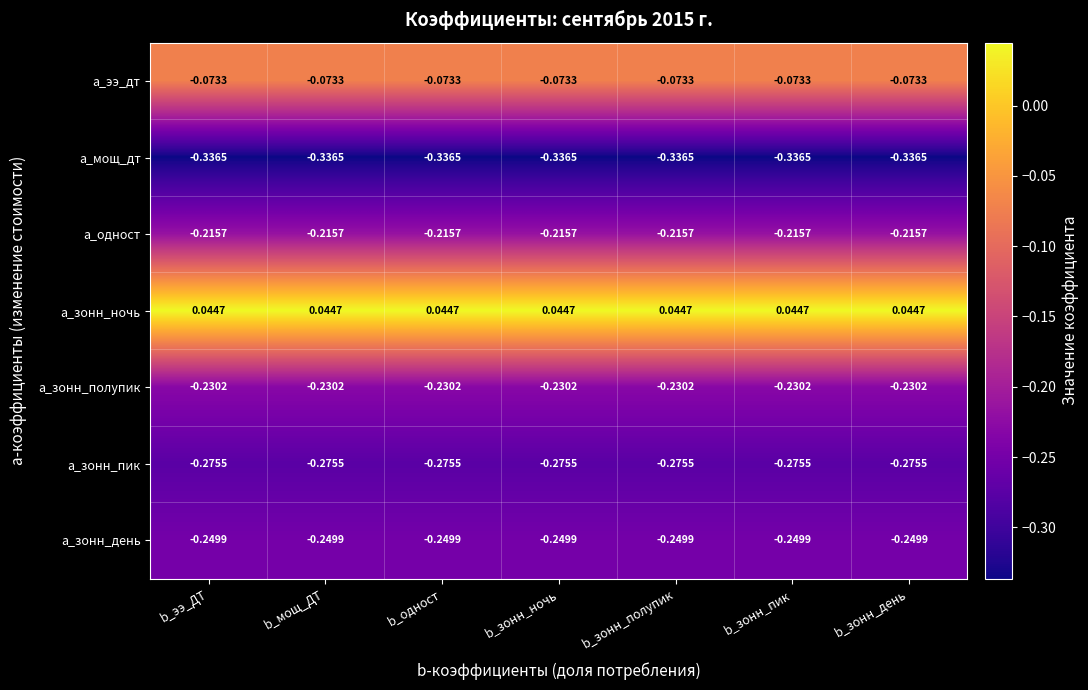

Which series has the largest total across all categories?

a_зонн_ночь